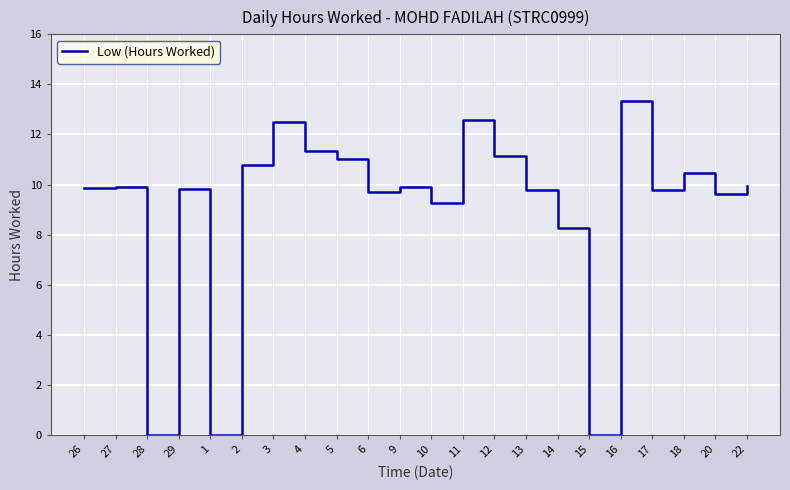

What is the change in value from 26 to 15?

-9.9